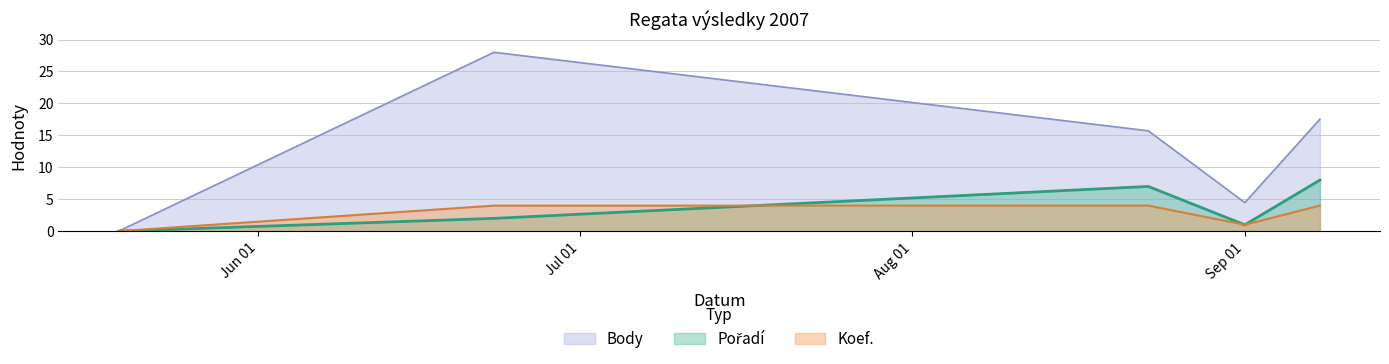

What is the highest value of the Body series?

28.0